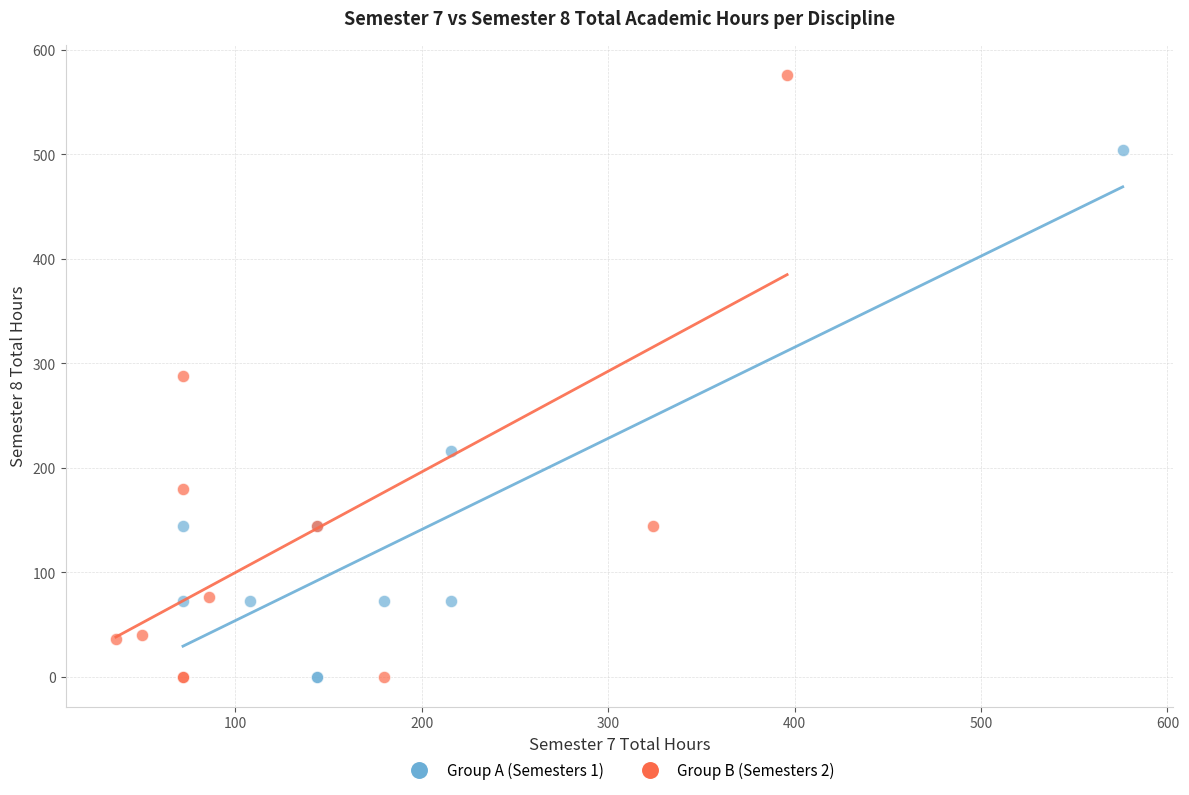

Which series contains the highest Y value?

Group B (Semesters 2)